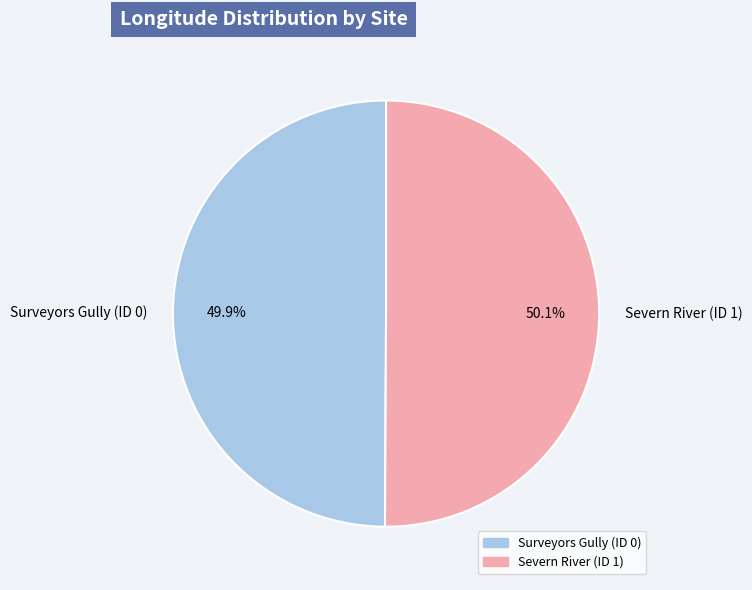

True or false: Surveyors Gully (ID 0) accounts for 50% of the total.

True